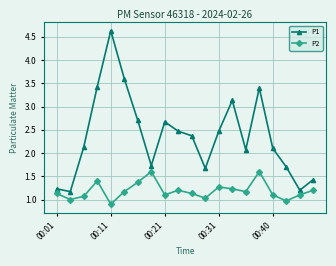

Which series has the largest total across all categories?

P1